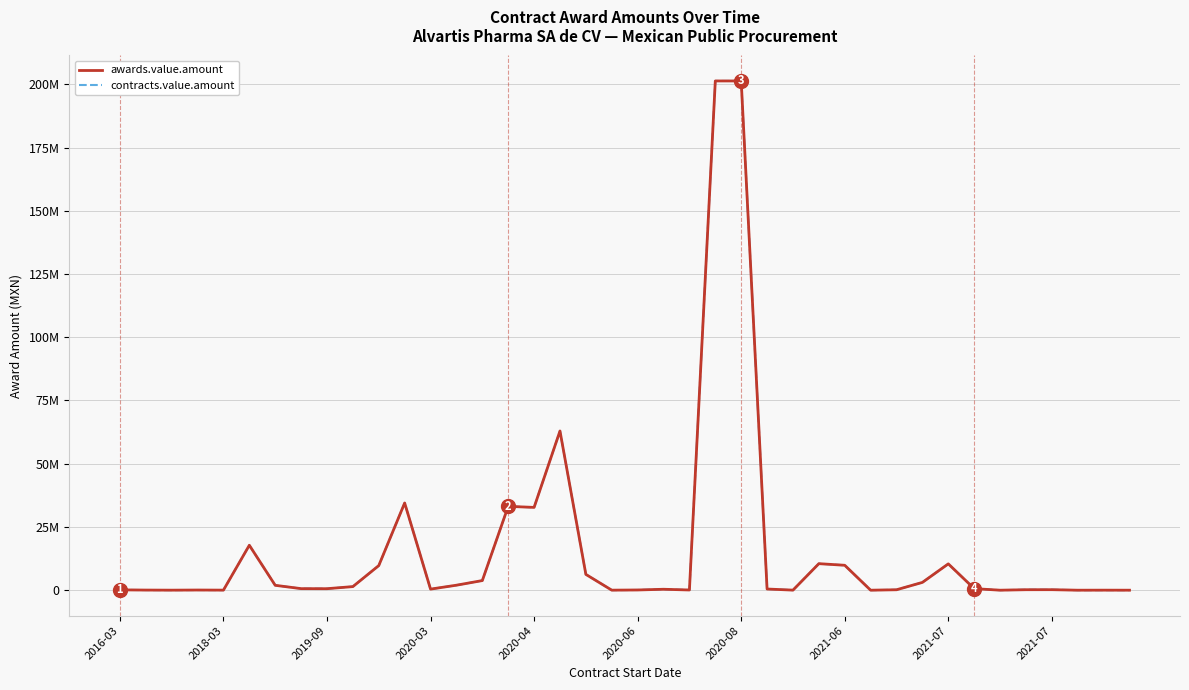

How many interior local peaks does the contracts.value.amount series have?

10